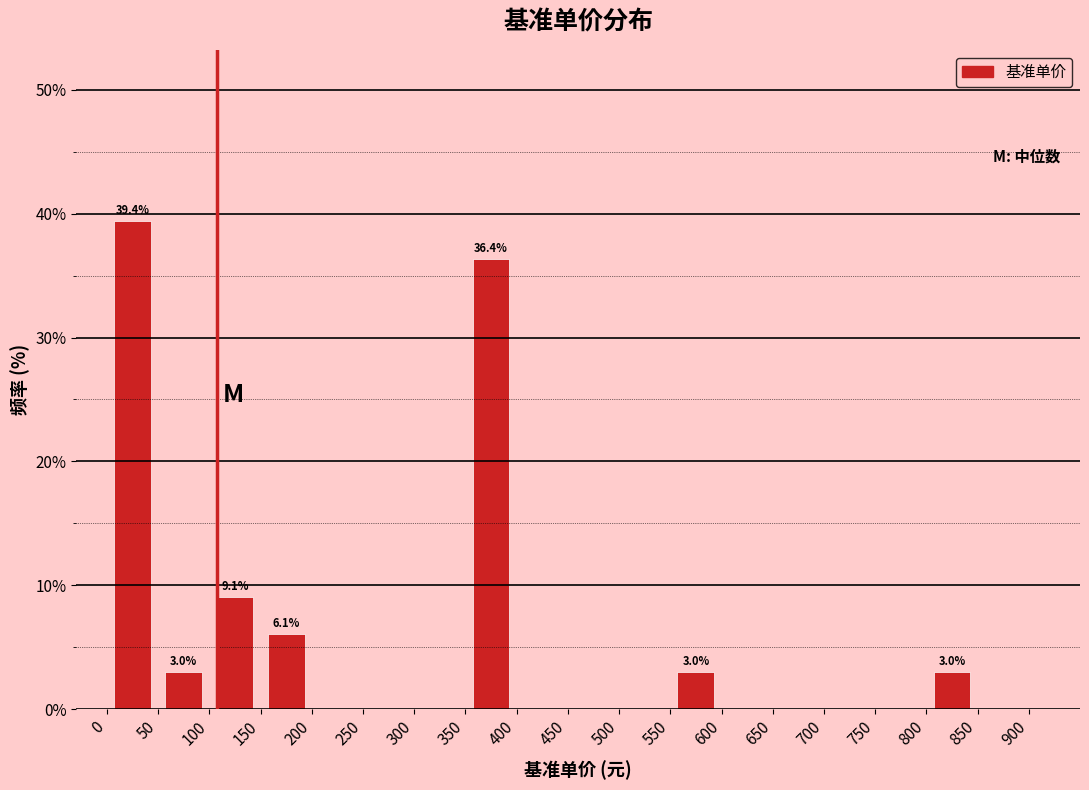

Over which range of the x-axis is the bar tallest?

0 to 50